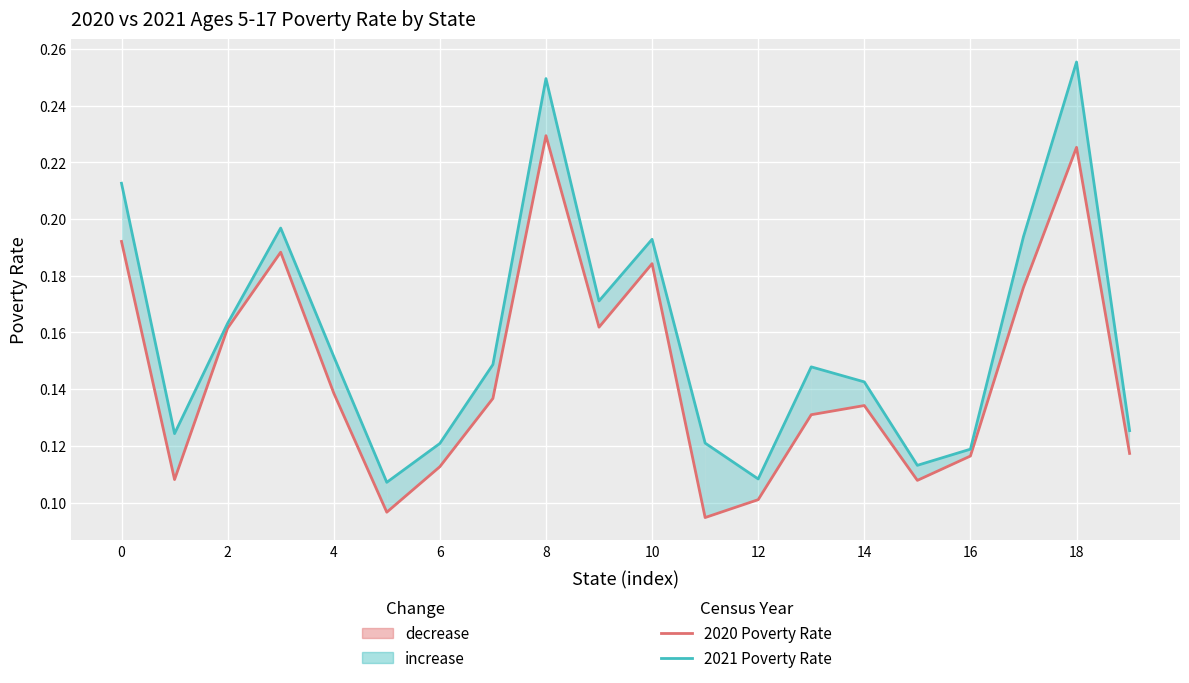

What is the difference between the maximum and minimum values in the 2021 Poverty Rate series?

0.1